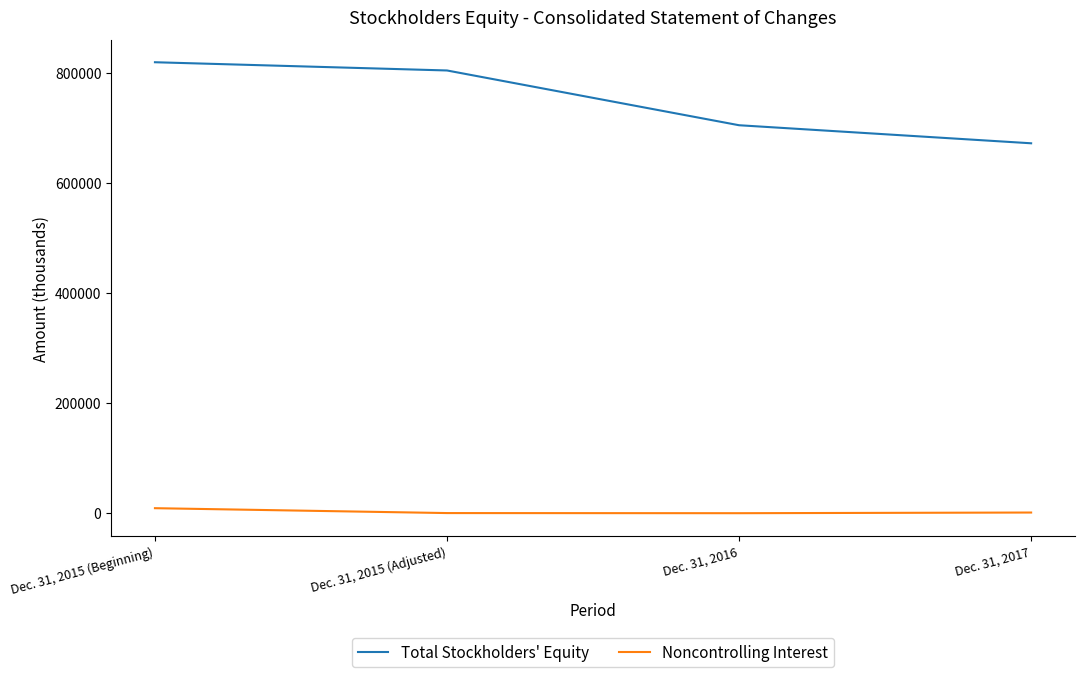

True or false: Total Stockholders' Equity and Noncontrolling Interest intersect in this chart.

False